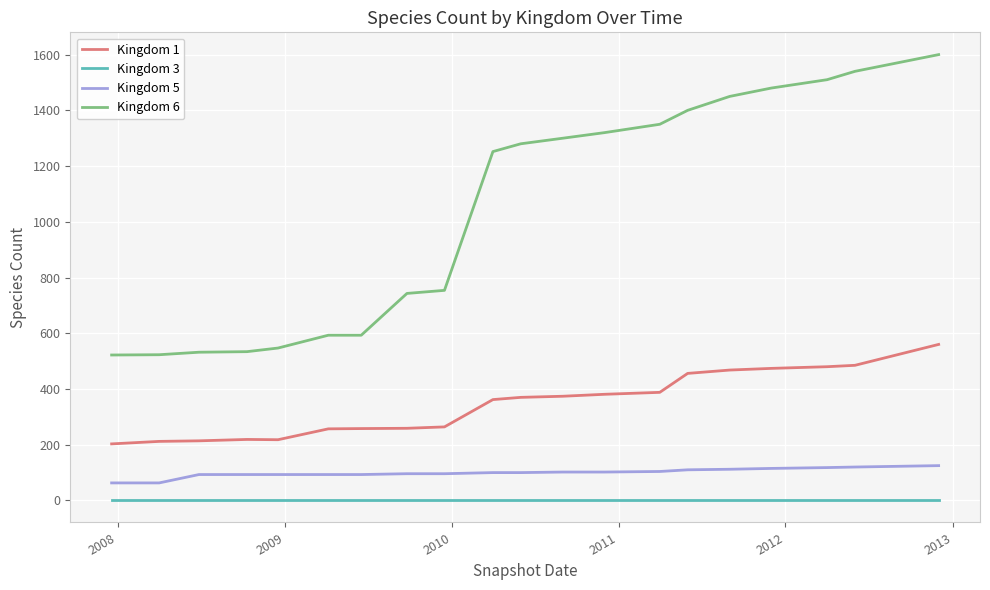

What is the greatest value displayed?

1600